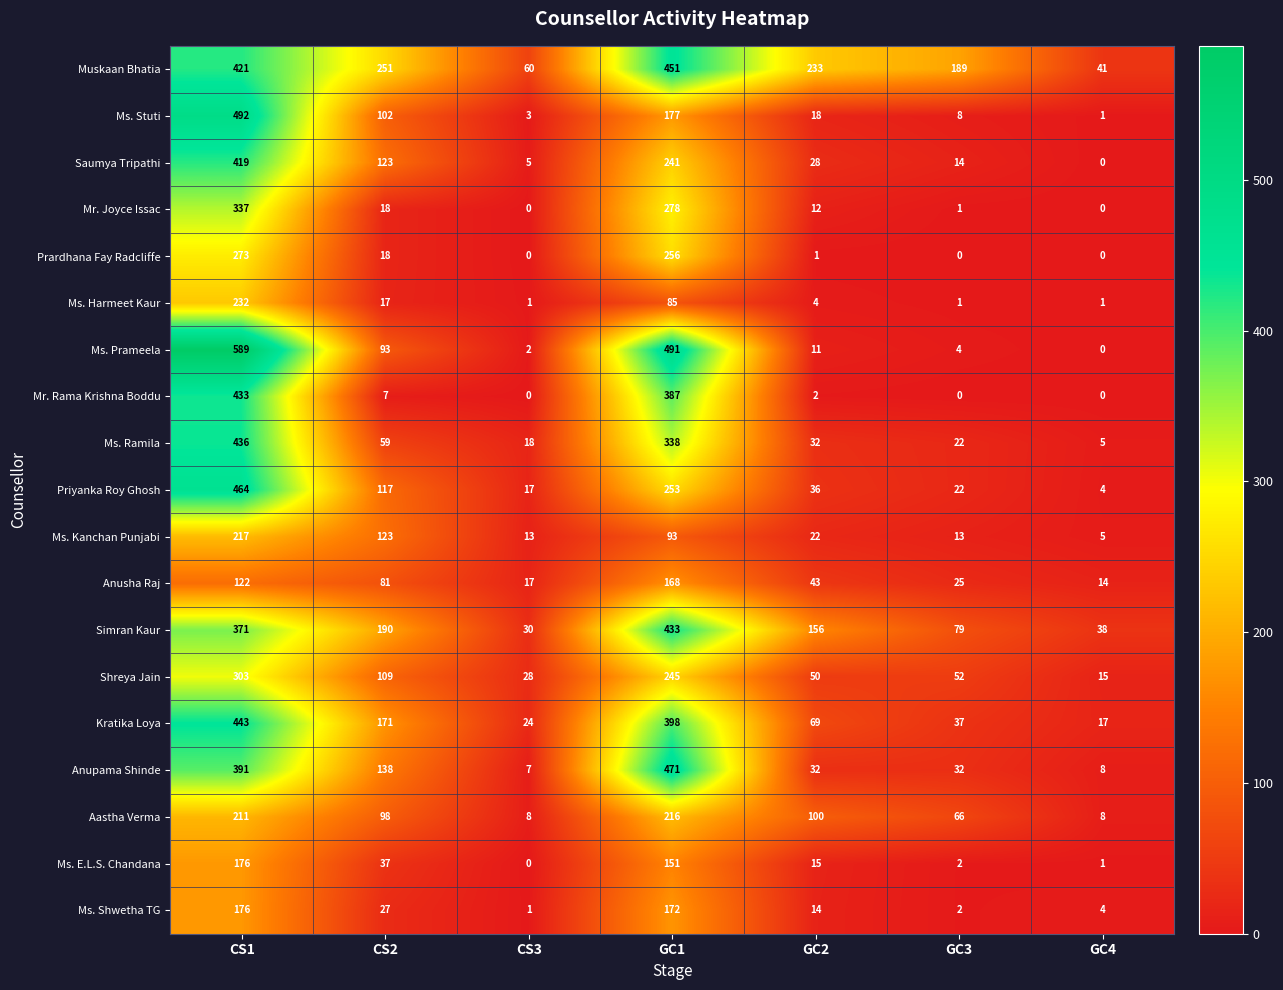

True or false: Ms. Ramila has a value of 14 at GC3.

False